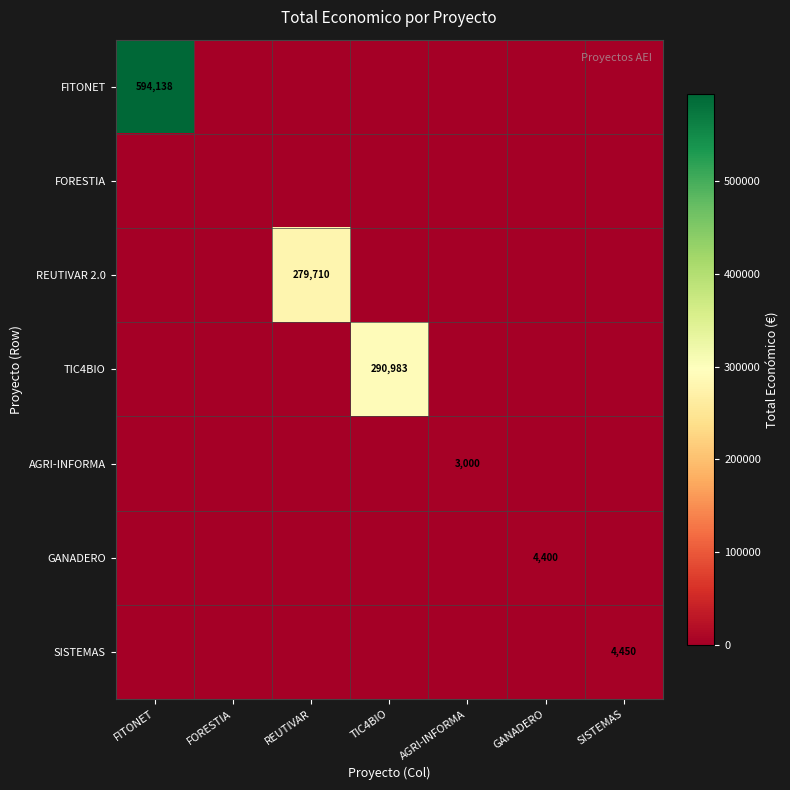

The value of GANADERO at GANADERO is 7192. True or false?

False